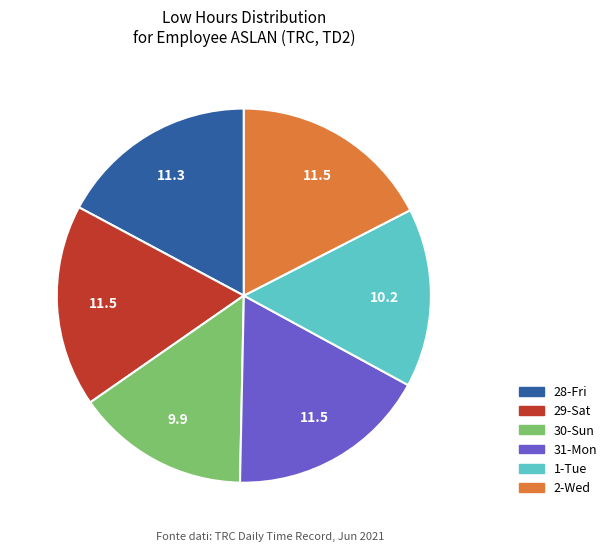

Does any single category account for the majority?

No